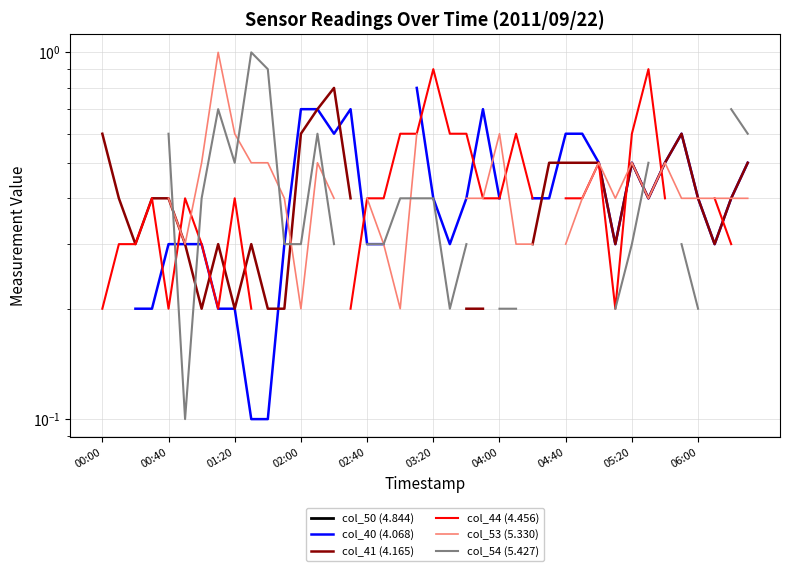

How many interior local peaks does the col_44 (4.456) series have?

7